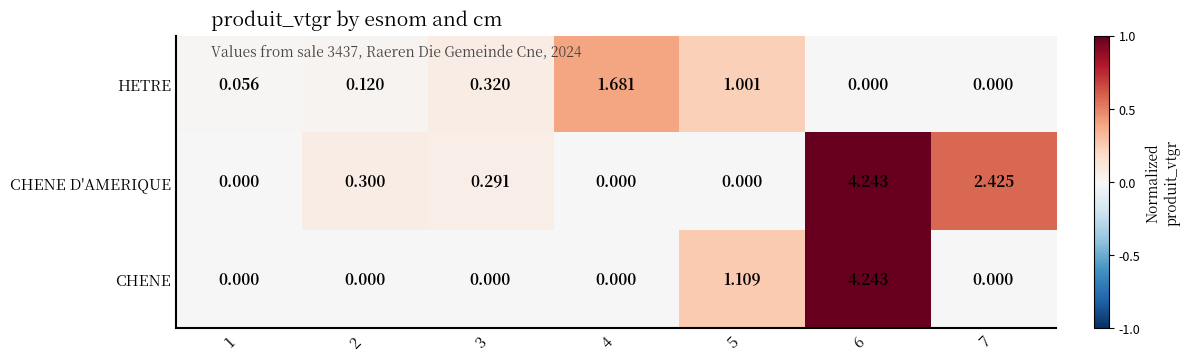

List the series in order of their overall mean, highest first.

CHENE D'AMERIQUE, CHENE, HETRE